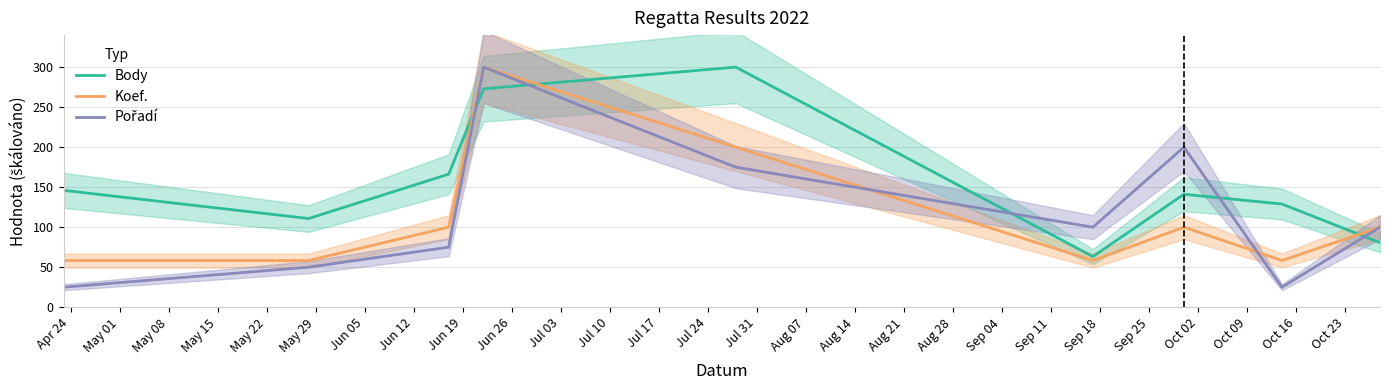

What is the lowest value of the Koef. series?

58.3